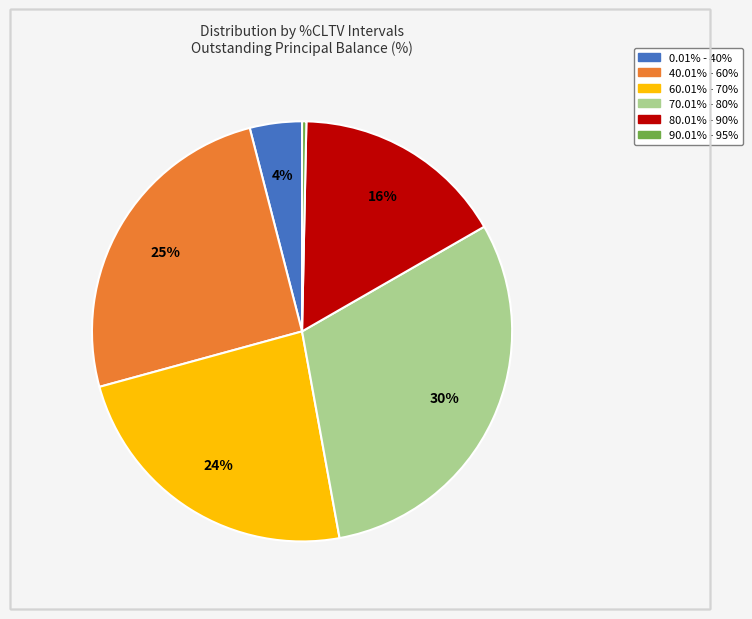

Does any single category account for the majority?

No